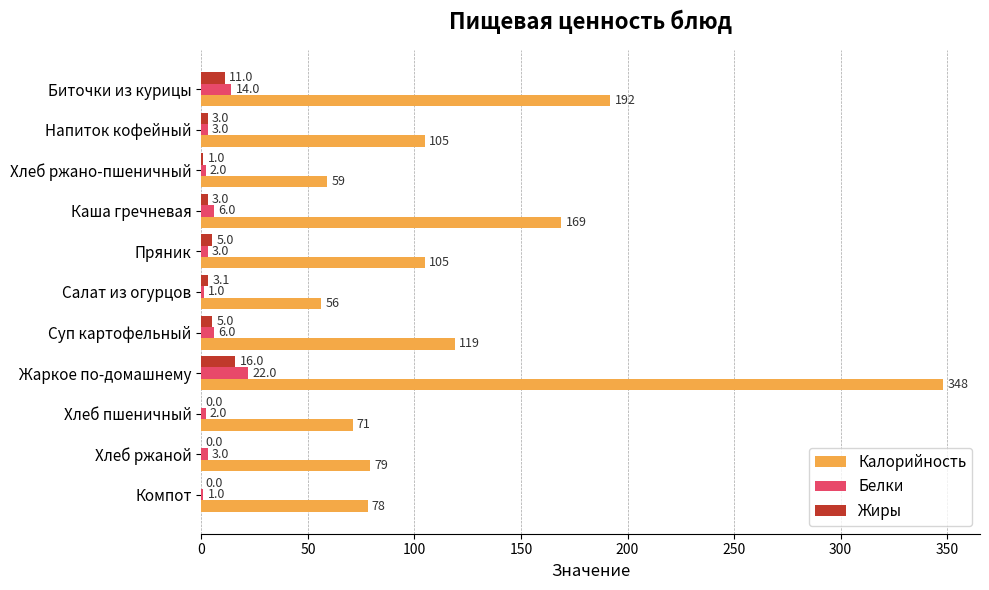

At which category is the sum across all series the highest?

Жаркое по-домашнему